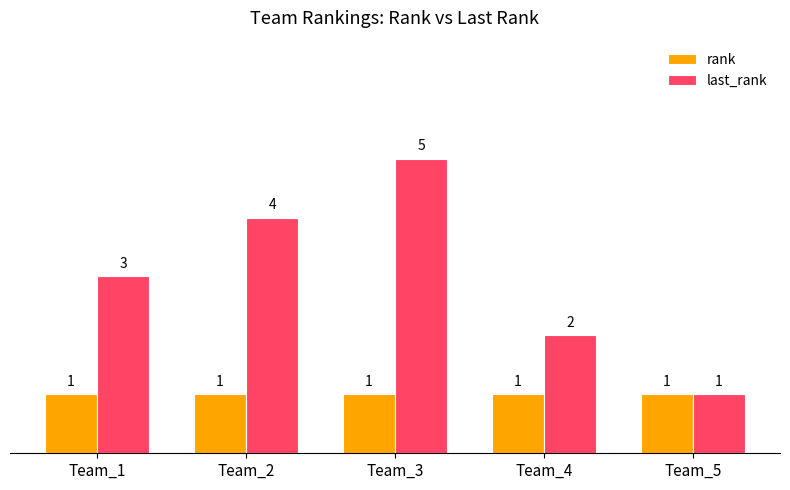

How many bars are there in each group?

2